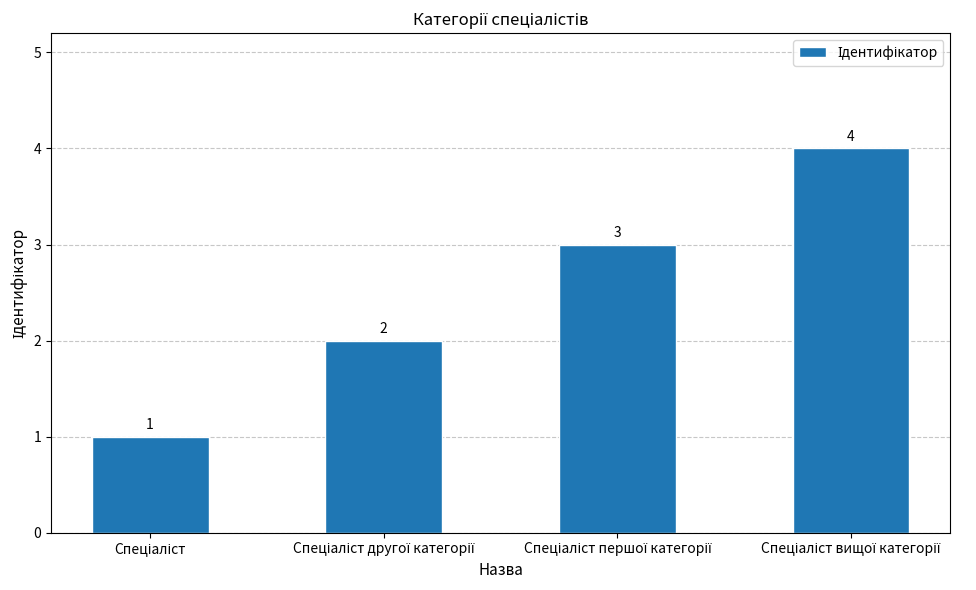

Count the values in the range 2 to 4.

3